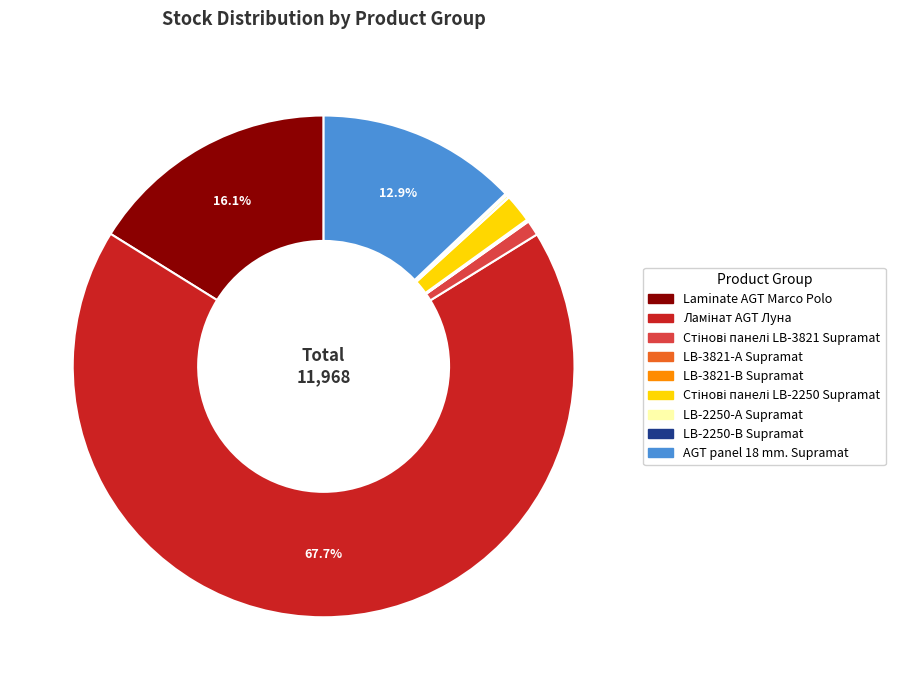

How much of the chart is everything except Laminate AGT Marco Polo?

83.9%